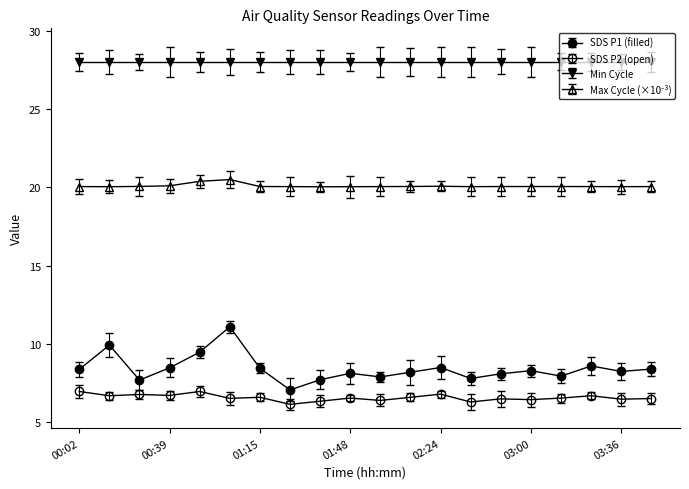

How many categories are shown in the chart?

20